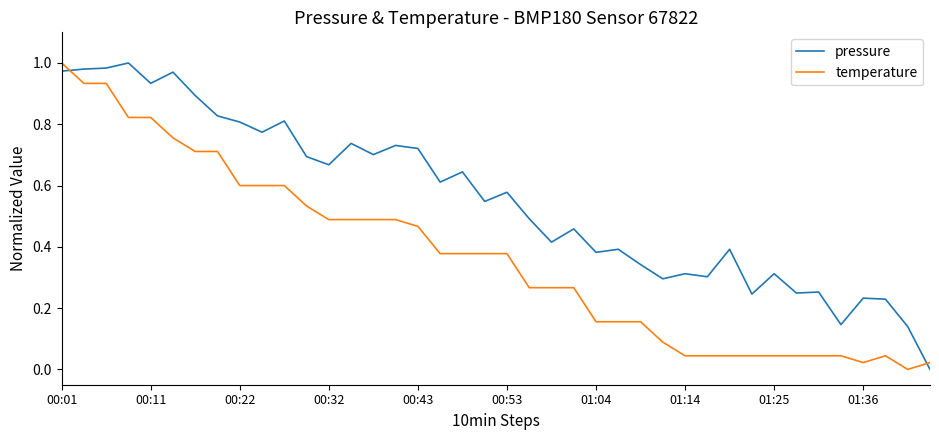

List the series in order of their overall mean, lowest first.

temperature, pressure